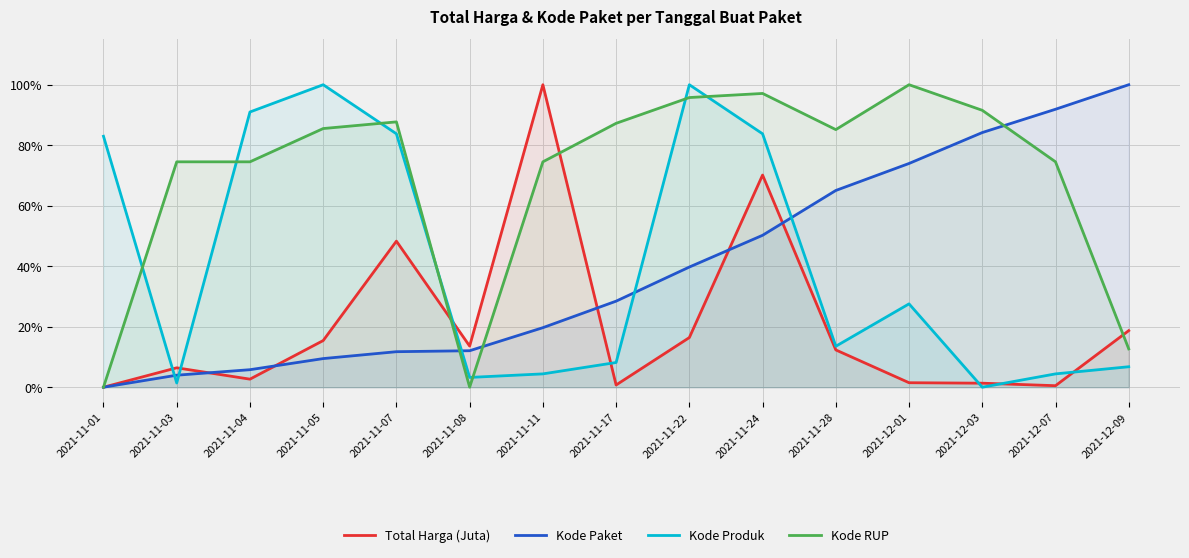

Count the number of categories in the chart.

15